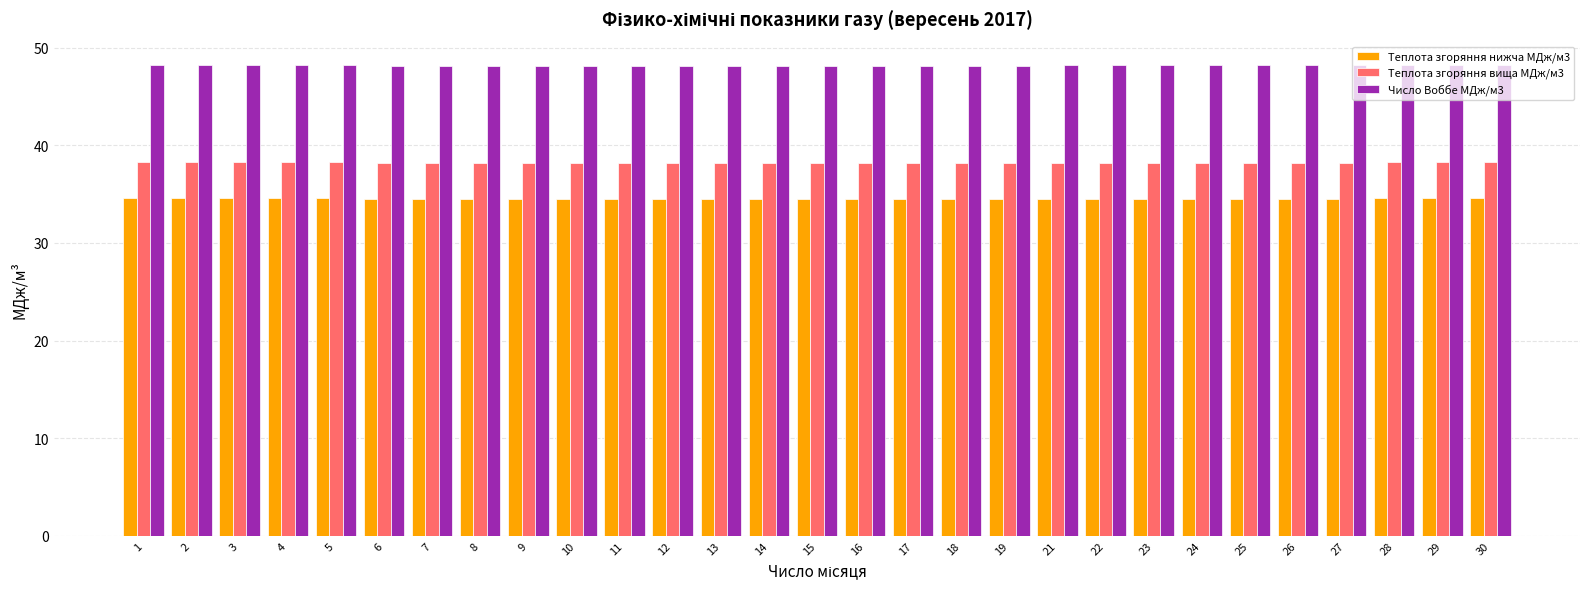

What is the spread (max minus min) of values at 18?

13.6